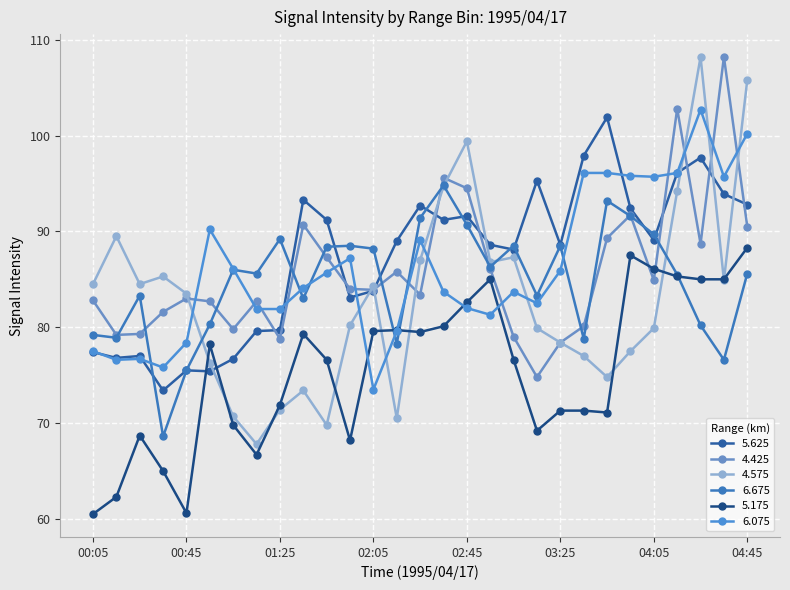

Where does the 5.625 series first go above 89?

01:35